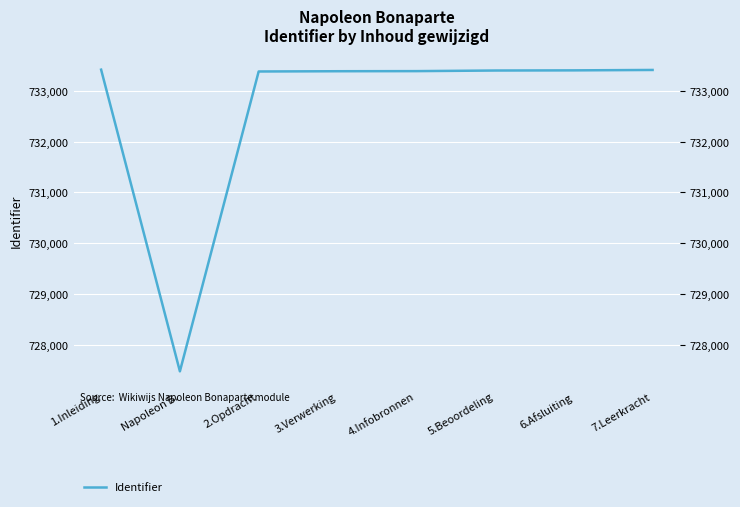

What is the label of the 1st point from the left?

1.Inleiding